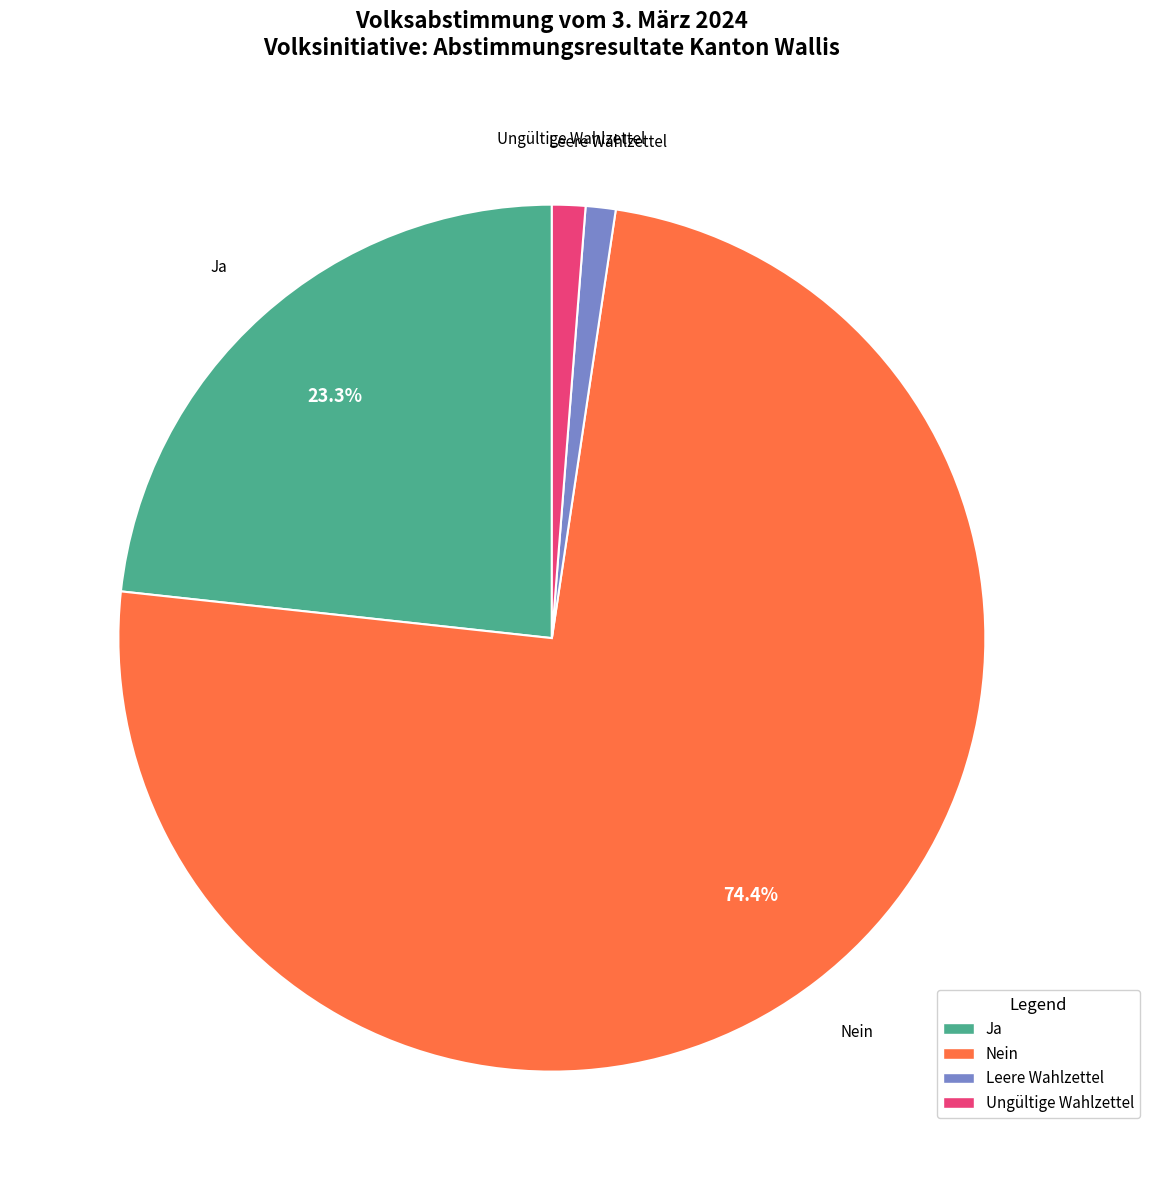

How many slices are in this pie chart?

4